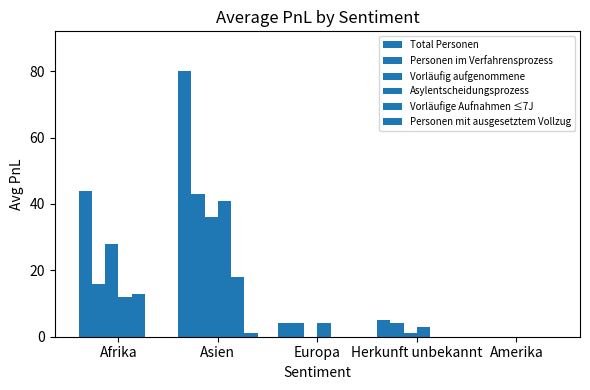

Reading left to right, transcribe all the data shown in this chart.

Total Personen: Afrika=44	Asien=80	Europa=4	Herkunft unbekannt=5	Amerika=0
Personen im Verfahrensprozess: Afrika=16	Asien=43	Europa=4	Herkunft unbekannt=4	Amerika=0
Vorläufig aufgenommene: Afrika=28	Asien=36	Europa=0	Herkunft unbekannt=1	Amerika=0
Asylentscheidungsprozess: Afrika=12	Asien=41	Europa=4	Herkunft unbekannt=3	Amerika=0
Vorläufige Aufnahmen ≤7J: Afrika=13	Asien=18	Europa=0	Herkunft unbekannt=0	Amerika=0
Personen mit ausgesetztem Vollzug: Afrika=0	Asien=1	Europa=0	Herkunft unbekannt=0	Amerika=0